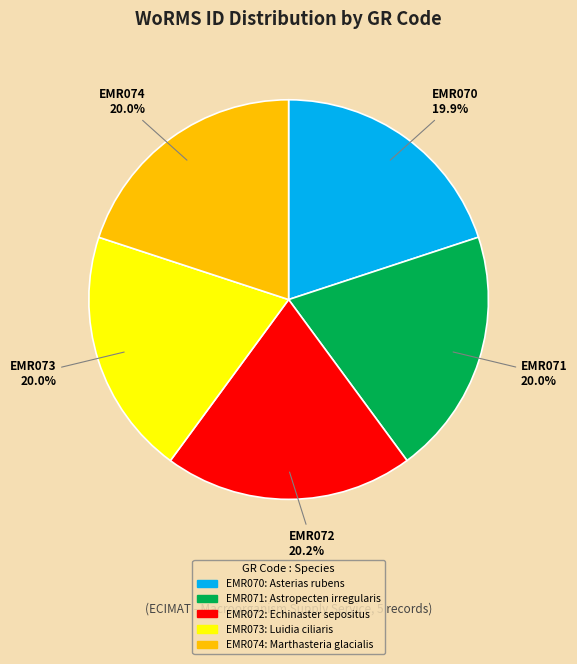

Count the number of slices in the pie.

5